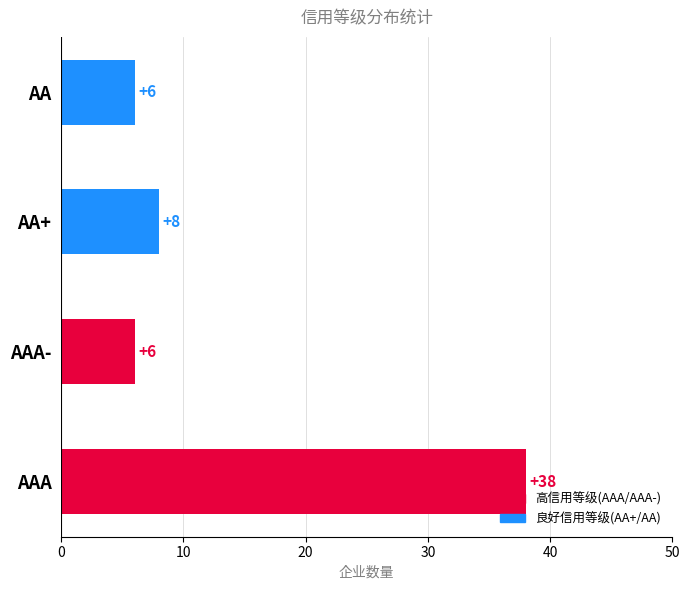

How many data points are less than 8?

2